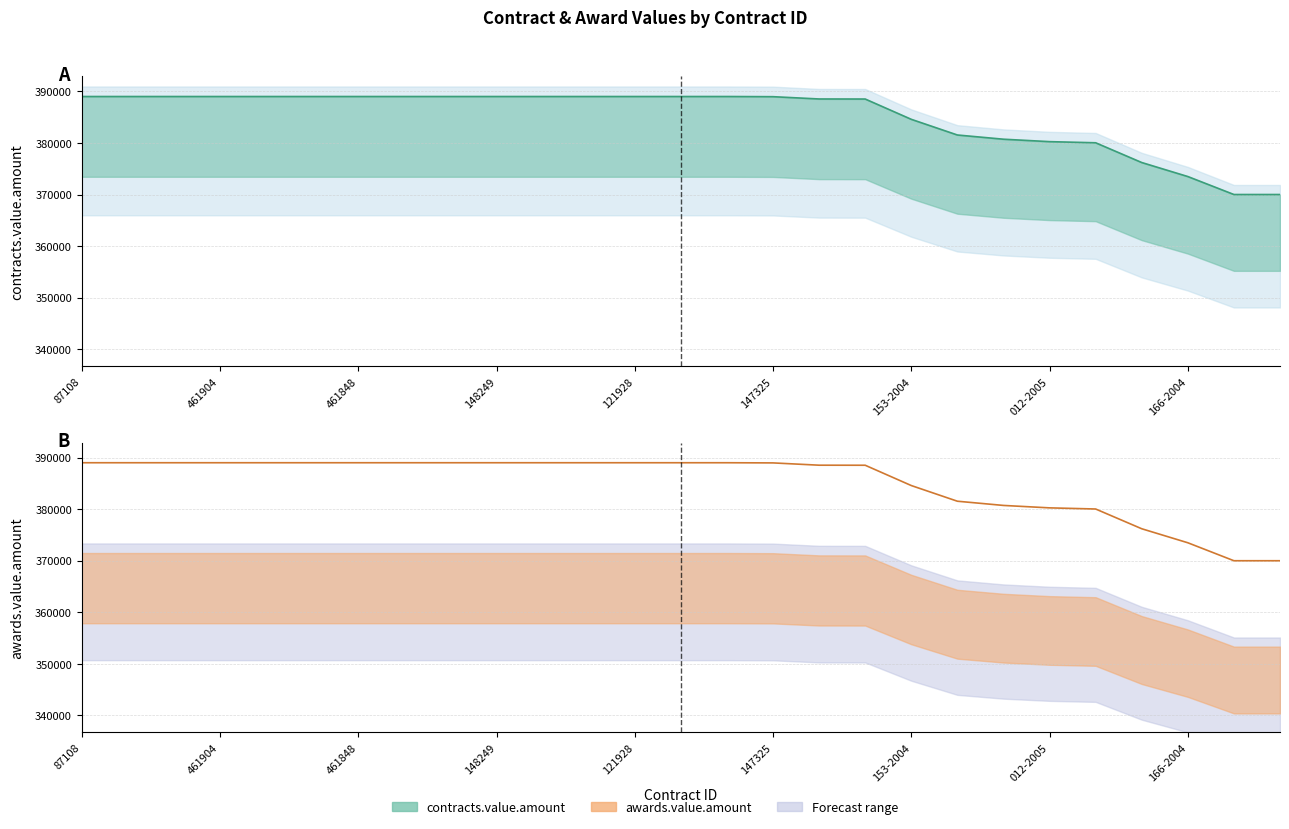

List the labels in order of awards.value.amount value, largest first.

87108, 121533, 136861, 461904, 130182, 287204, 461848, 121788, 461906, 148249, 148254, 148258, 121928, 461910, 160149, 147325, 312722, 461959, 153-2004, 373898, 148207, 012-2005, 449008, 288830, 166-2004, 518066, 4600003050